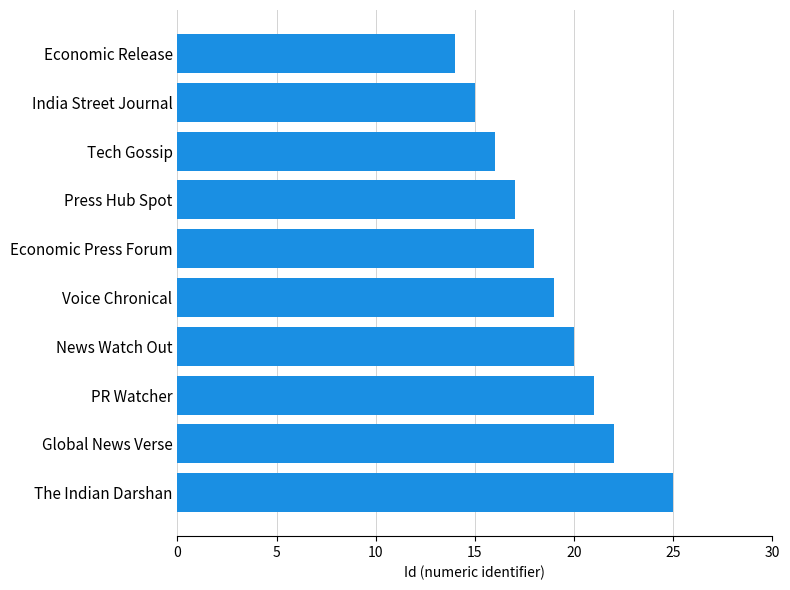

What is the average value?

19